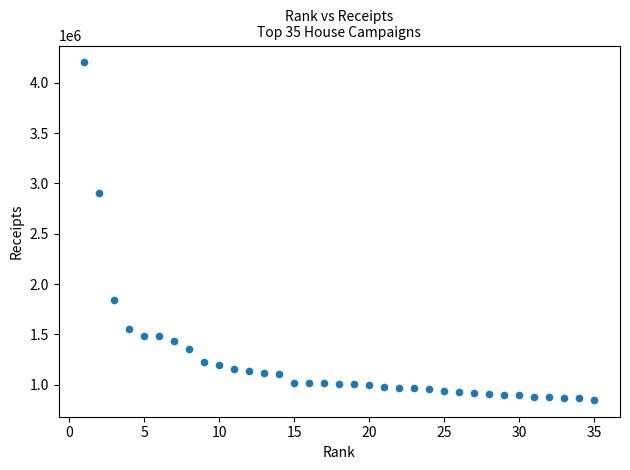

What Y value in the scatter plot is closest to 2525971?

2908671